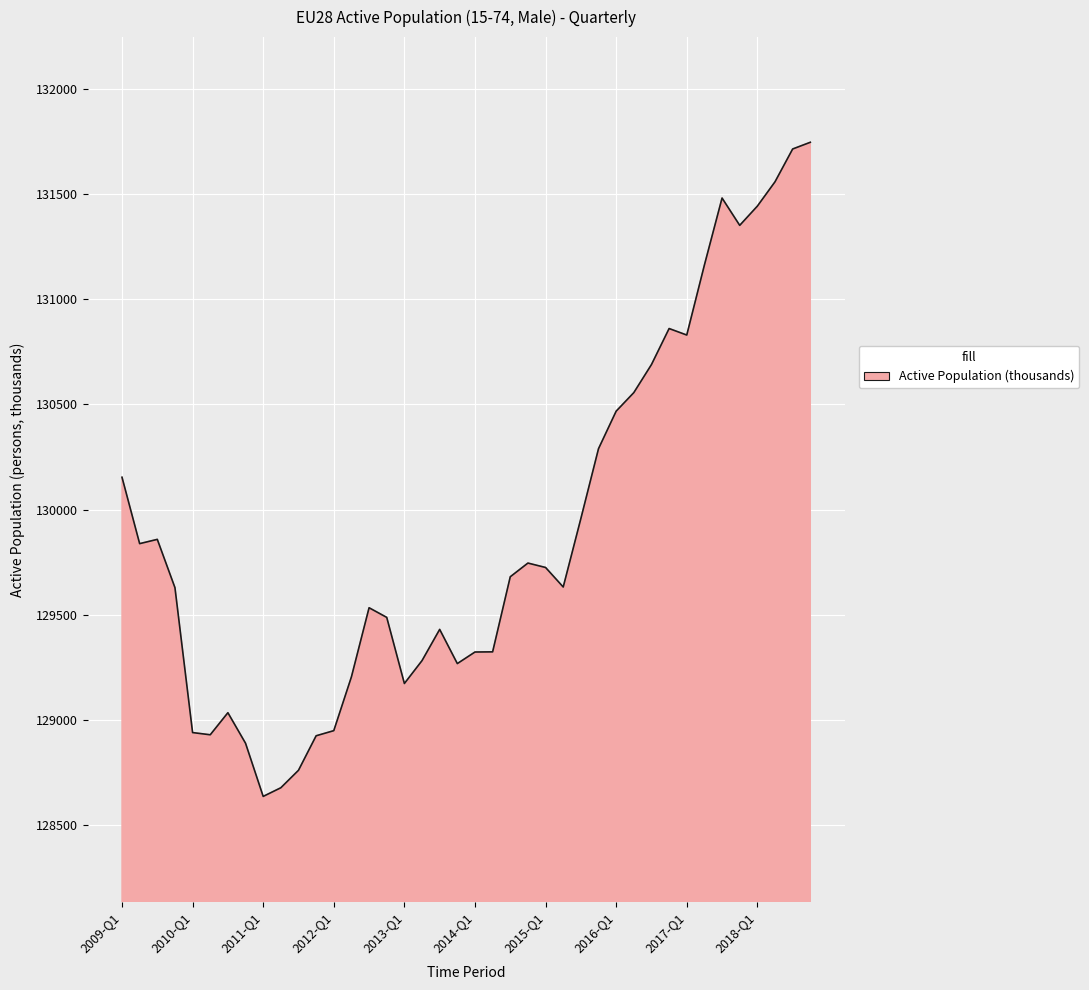

What is the difference between the maximum and minimum values?

3109.5